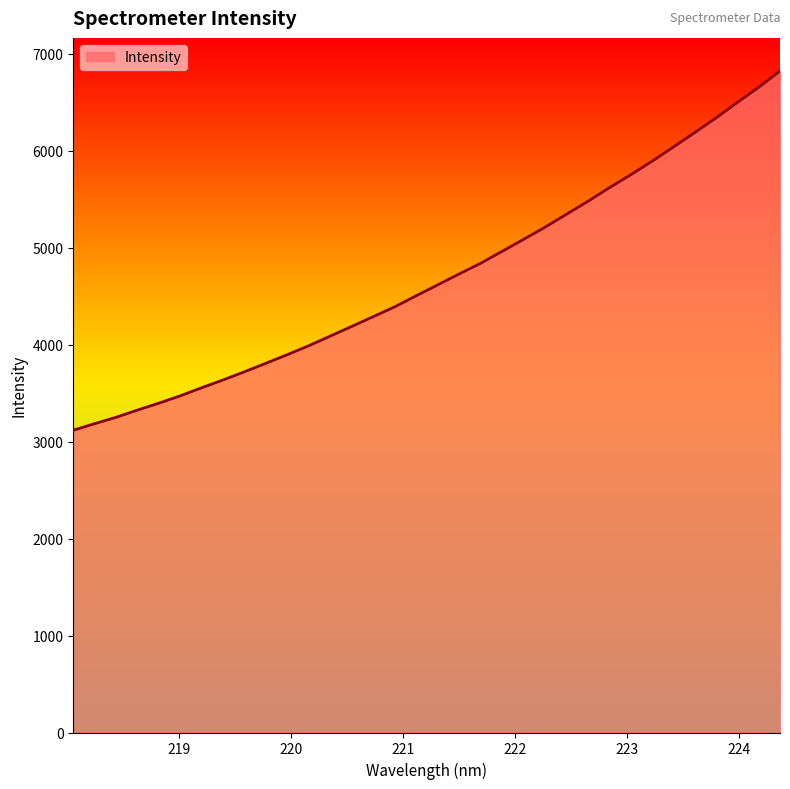

What is the difference between the maximum and minimum values?

3705.7